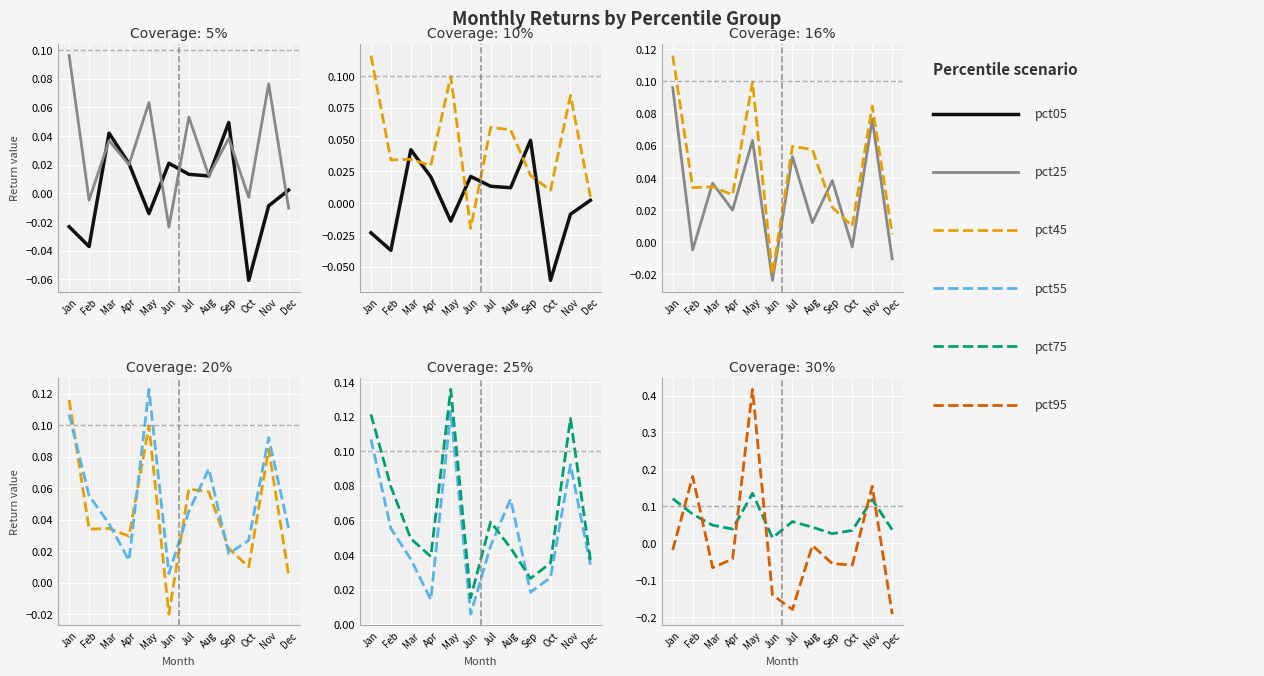

Where is pct95 nearest to the value 0?

Aug